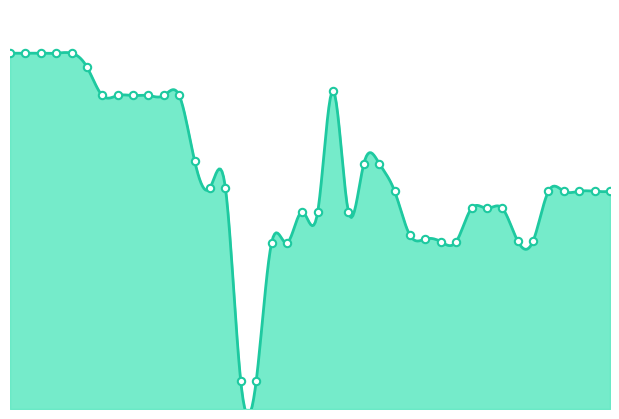

What is the change in value from 2024-11-12 to 2024-11-22?

+39.5